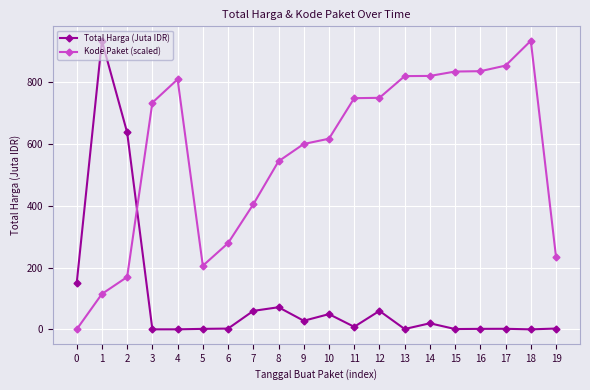

Which series ends up on top after the final intersection of Total Harga (Juta IDR) and Kode Paket (scaled)?

Kode Paket (scaled)